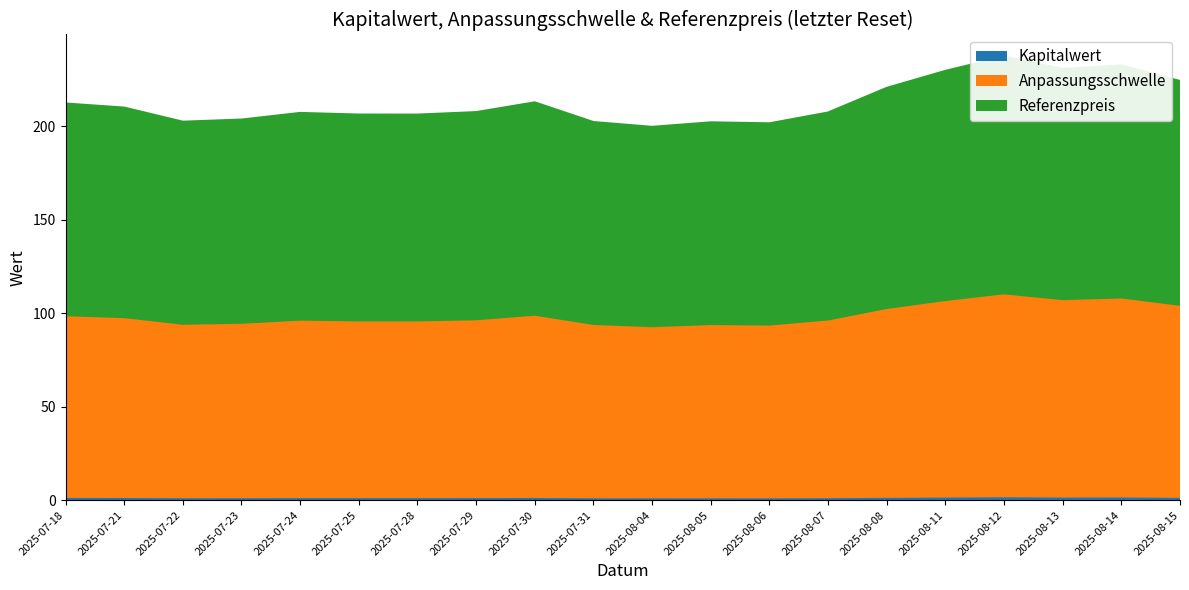

Reading left to right, list all the values displayed in this chart.

Kapitalwert: 2025-08-15=0.7	2025-08-14=0.9	2025-08-13=0.8	2025-08-12=1.0	2025-08-11=0.8	2025-08-08=0.7	2025-08-07=0.5	2025-08-06=0.4	2025-08-05=0.4	2025-08-04=0.4	2025-07-31=0.4	2025-07-30=0.6	2025-07-29=0.5	2025-07-28=0.5	2025-07-25=0.5	2025-07-24=0.5	2025-07-23=0.5	2025-07-22=0.5	2025-07-21=0.6	2025-07-18=0.6
Anpassungsschwelle: 2025-08-15=102.7	2025-08-14=106.5	2025-08-13=105.6	2025-08-12=108.6	2025-08-11=105.2	2025-08-08=101.1	2025-08-07=95.1	2025-08-06=92.5	2025-08-05=92.7	2025-08-04=91.6	2025-07-31=92.8	2025-07-30=97.5	2025-07-29=95.2	2025-07-28=94.6	2025-07-25=94.6	2025-07-24=95.0	2025-07-23=93.4	2025-07-22=92.8	2025-07-21=96.2	2025-07-18=97.2
Referenzpreis: 2025-08-15=120.9	2025-08-14=125.3	2025-08-13=124.3	2025-08-12=127.8	2025-08-11=123.7	2025-08-08=118.9	2025-08-07=111.9	2025-08-06=108.8	2025-08-05=109.1	2025-08-04=107.8	2025-07-31=109.1	2025-07-30=114.7	2025-07-29=112.0	2025-07-28=111.2	2025-07-25=111.3	2025-07-24=111.7	2025-07-23=109.8	2025-07-22=109.2	2025-07-21=113.2	2025-07-18=114.4